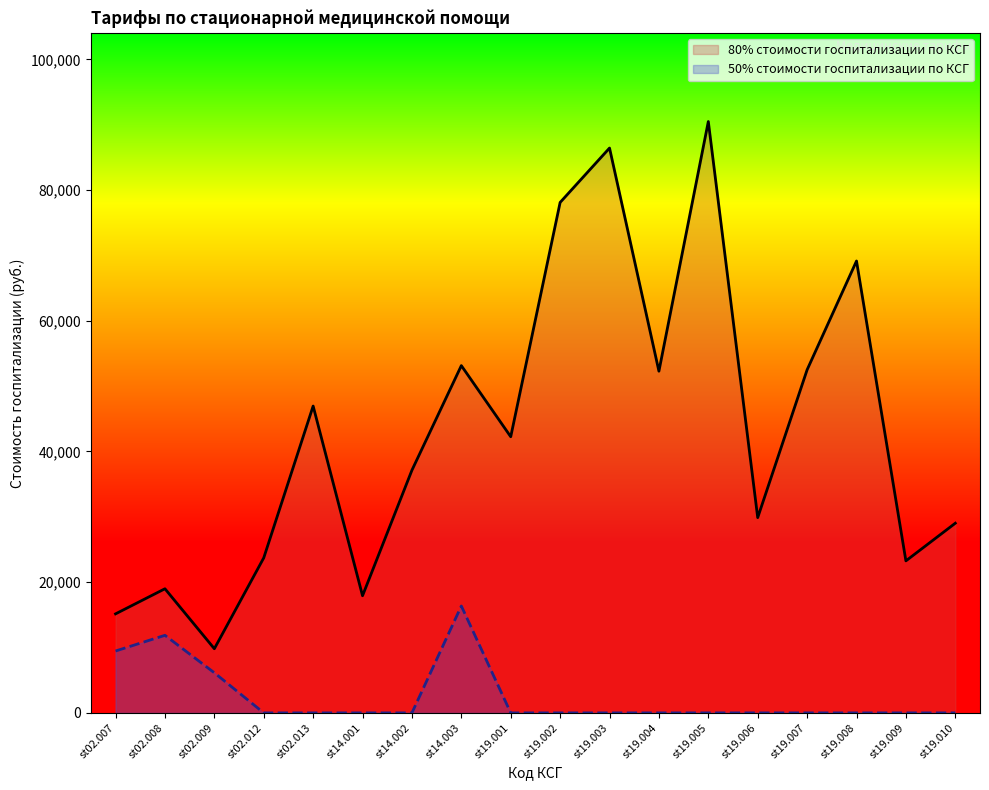

At st19.010, list the series in order from largest to smallest.

80% стоимости госпитализации по КСГ, 50% стоимости госпитализации по КСГ